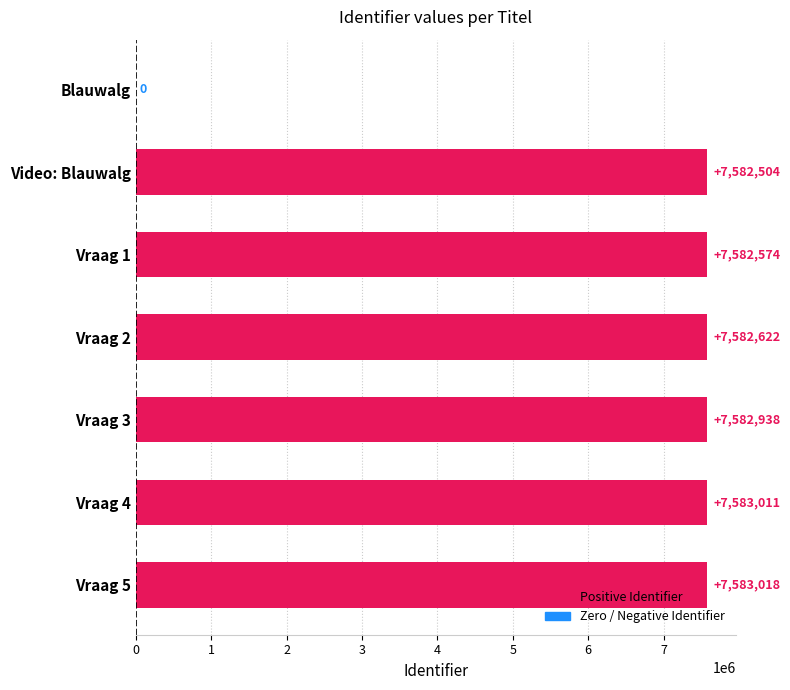

What is the sum of the values at Vraag 5 and Vraag 1?

15165592